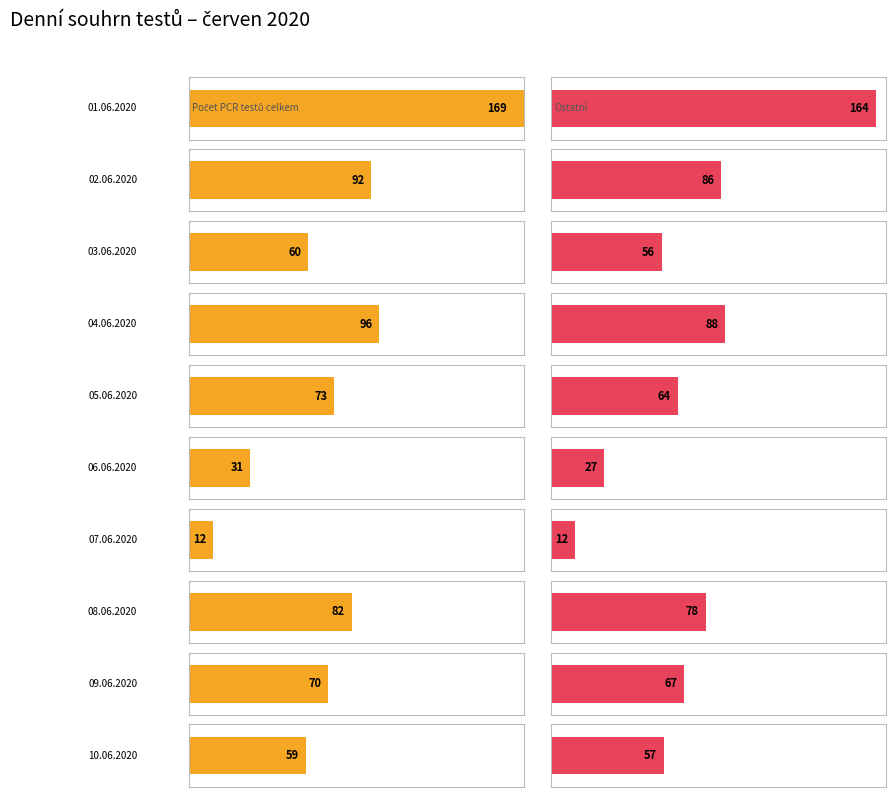

At which category does the chart reach its peak across all series?

01.06.2020